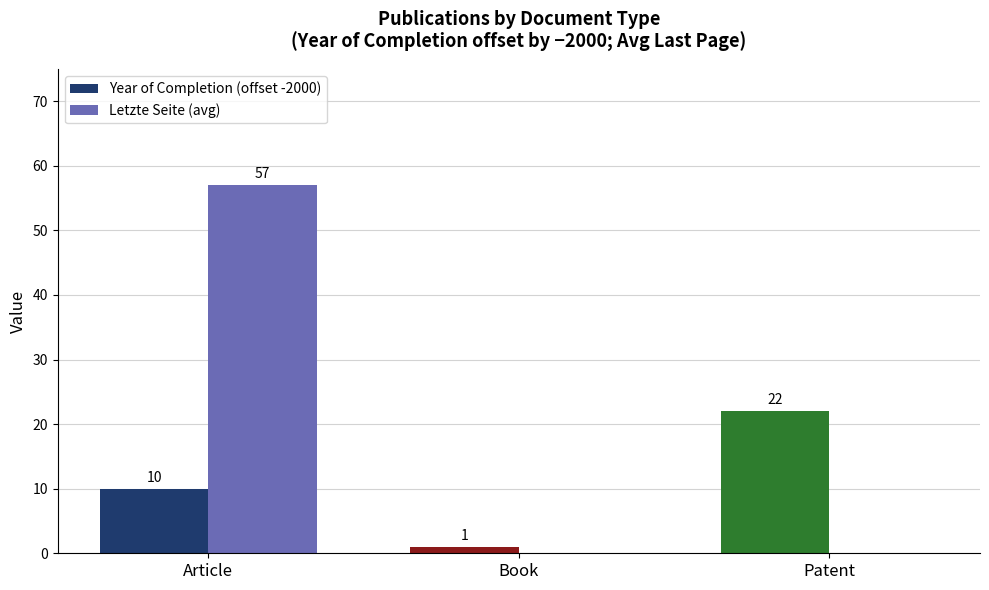

How many values in Letzte Seite (avg) are above zero?

1